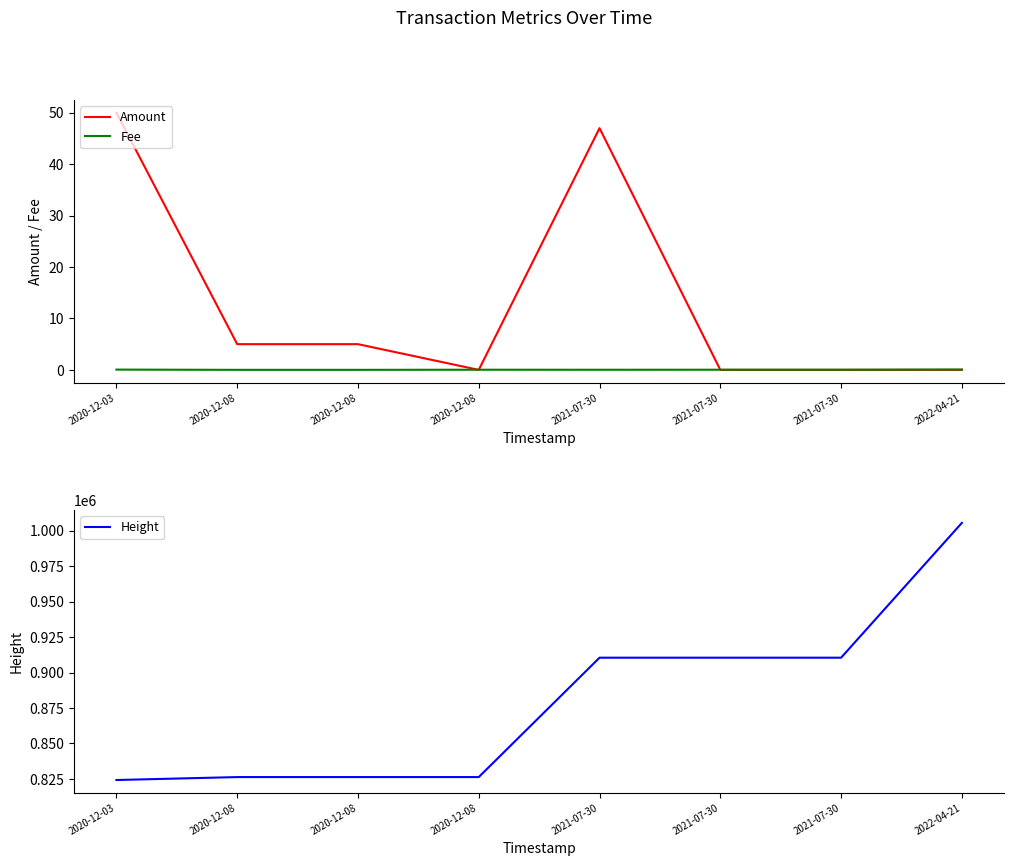

Count the number of categories in the chart.

8